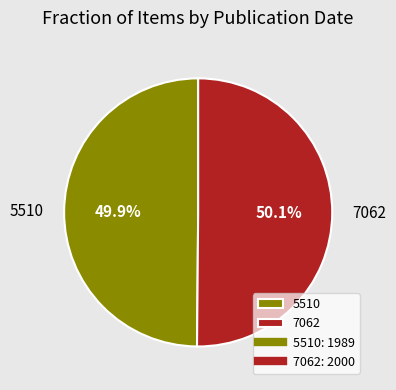

What percentage is the 5510 slice, to the nearest percent?

50%